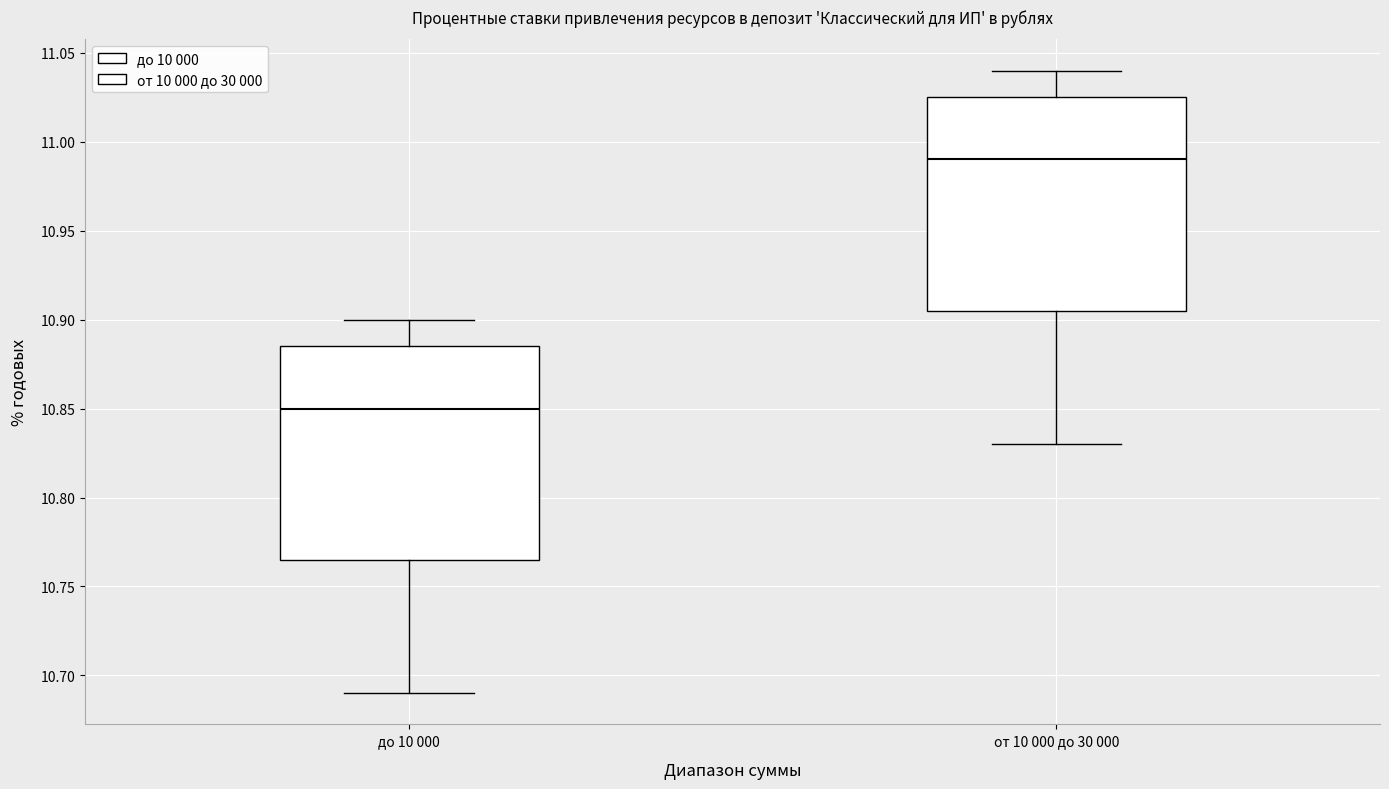

Reading left to right, transcribe this box plot: for each box, give where its median line is, the range the box spans, and where its two whiskers end, as read against the y-axis. The values are not printed on the chart, so give them approximately, as read against the axis.

до 10 000: median 10.850, box 10.765 to 10.885, whiskers 10.690 to 10.900
от 10 000 до 30 000: median 10.990, box 10.905 to 11.025, whiskers 10.830 to 11.040